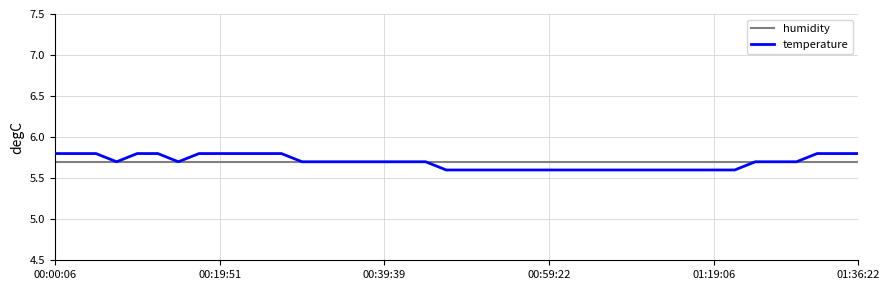

Which series has the largest range (max minus min)?

temperature